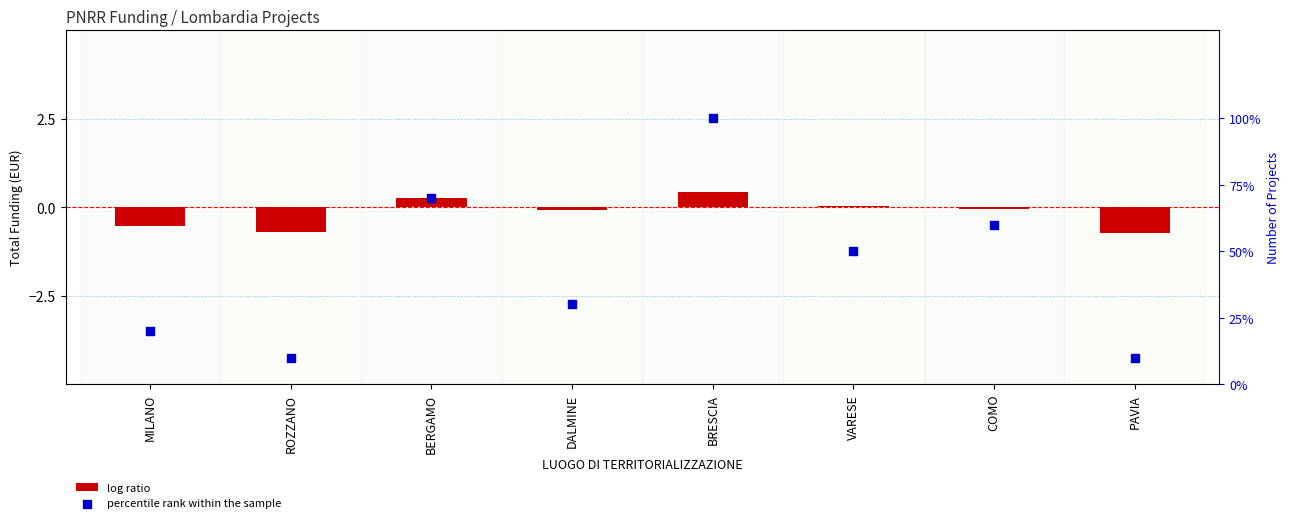

Is the value of percentile rank within the sample at VARESE greater than the value of log ratio at VARESE?

Yes